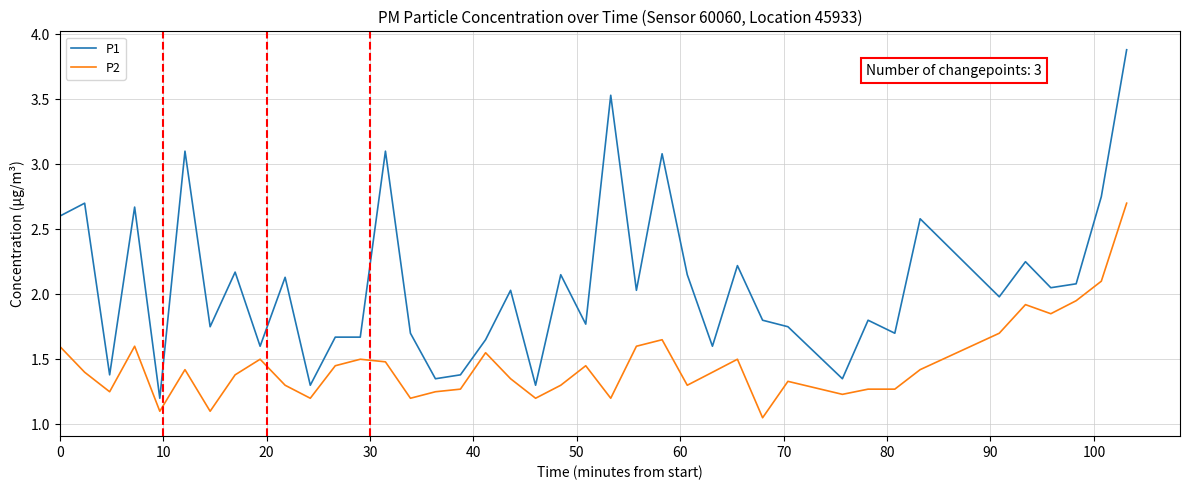

True or false: P2 and P1 cross at least once.

False